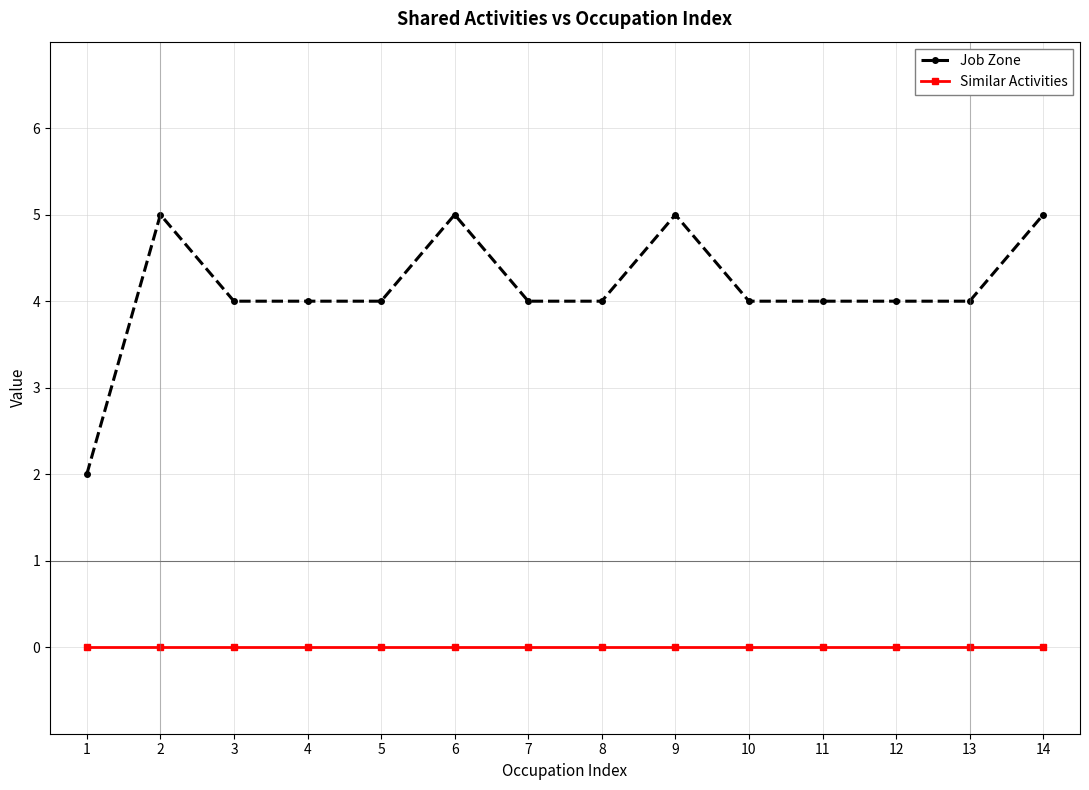

Is the value of Job Zone at 14 greater than the value of Similar Activities at 10?

Yes